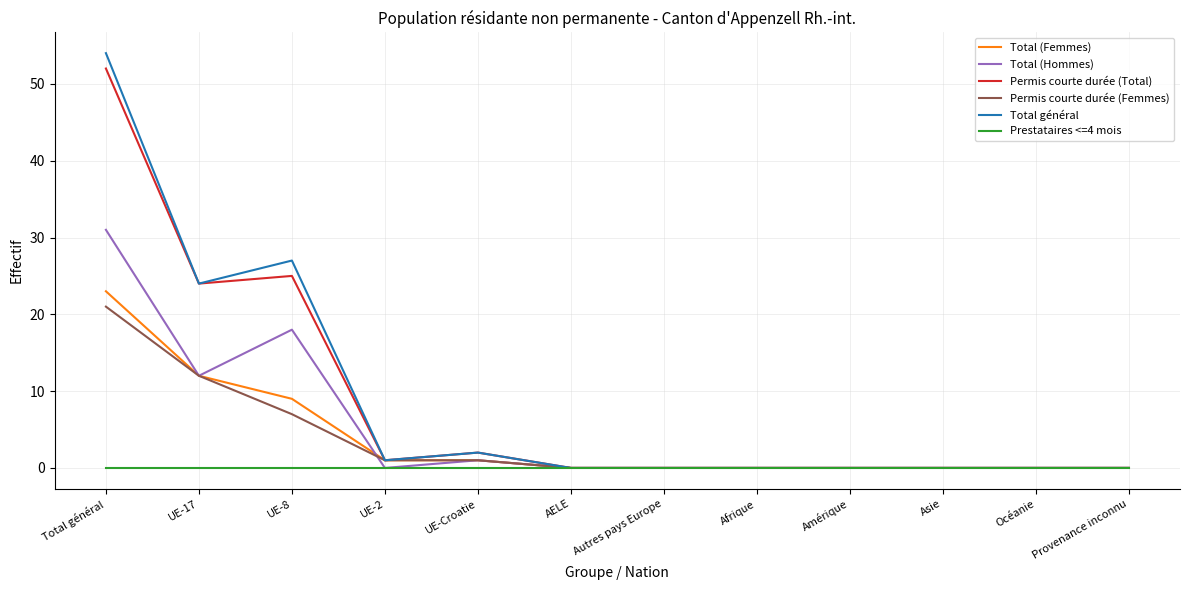

True or false: Total (Femmes) has a value of 0 at Océanie.

True